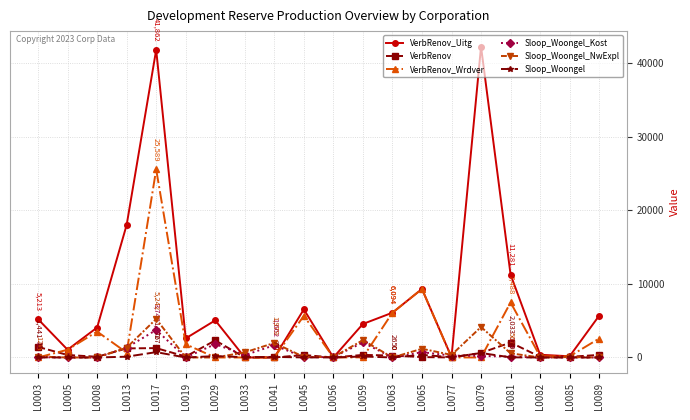

Which series has the largest total across all categories?

VerbRenov_Uitg